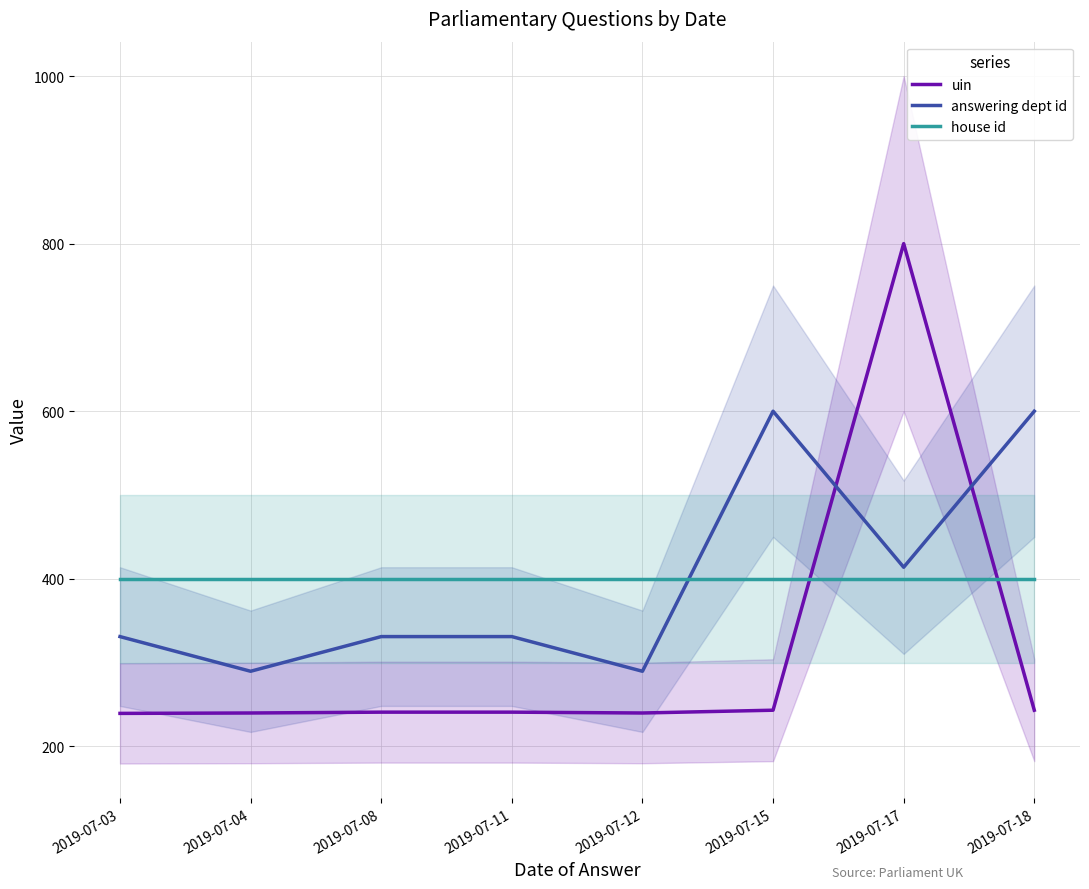

What is the highest value of the uin series?

800.0